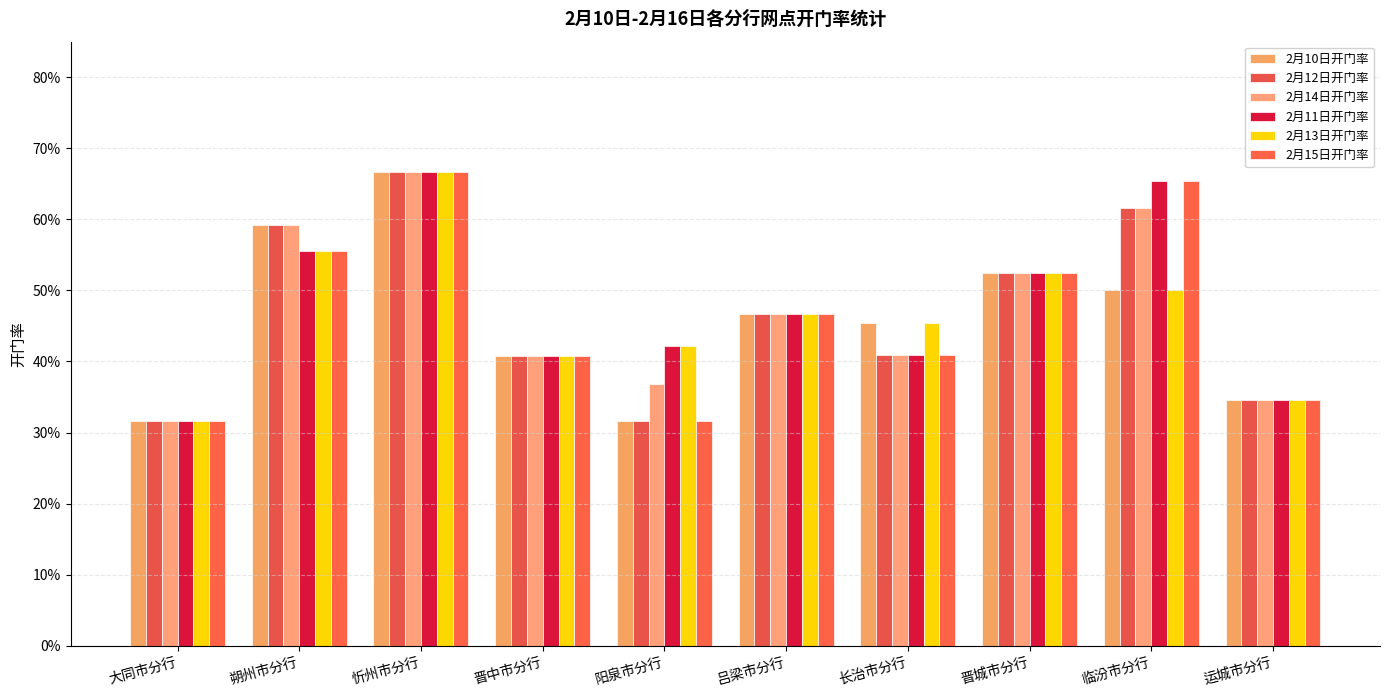

Does the chart contain any negative values?

No